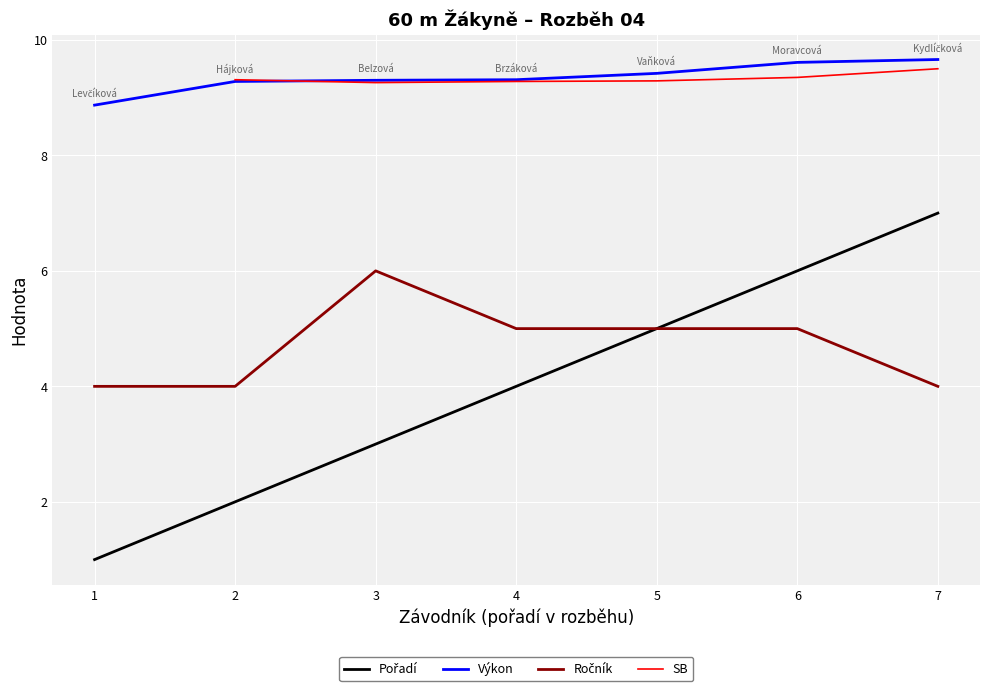

At which category is the sum across all series the highest?

7